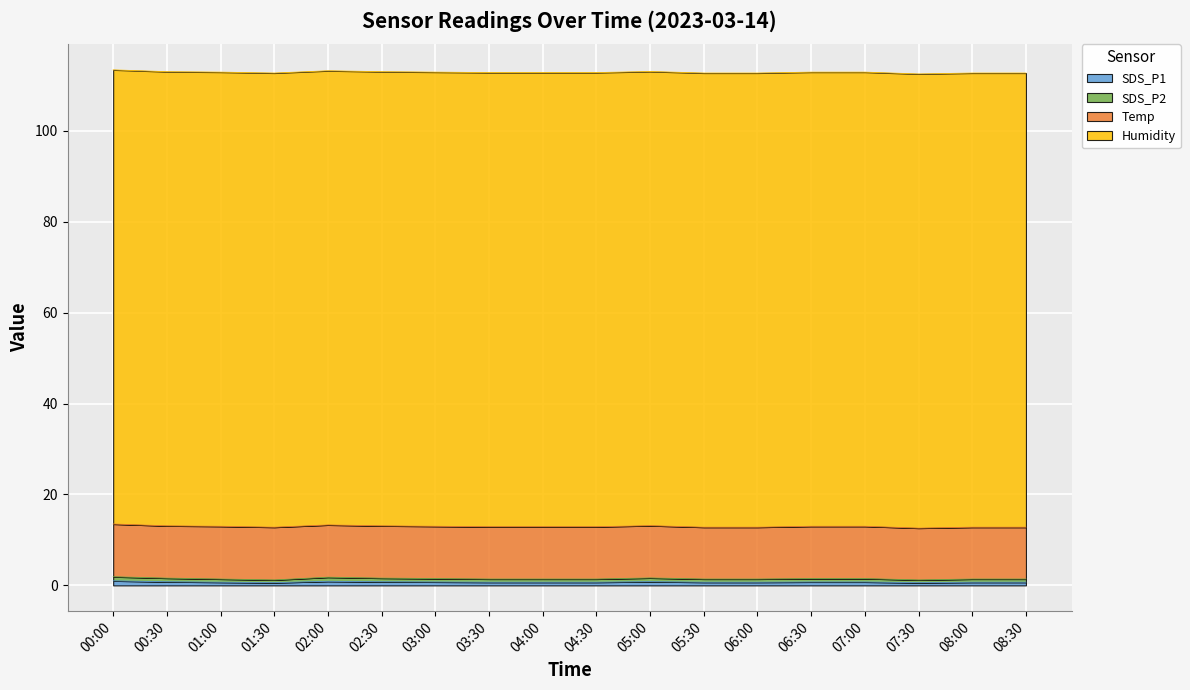

Where is SDS_P1 nearest to the value 0?

01:30